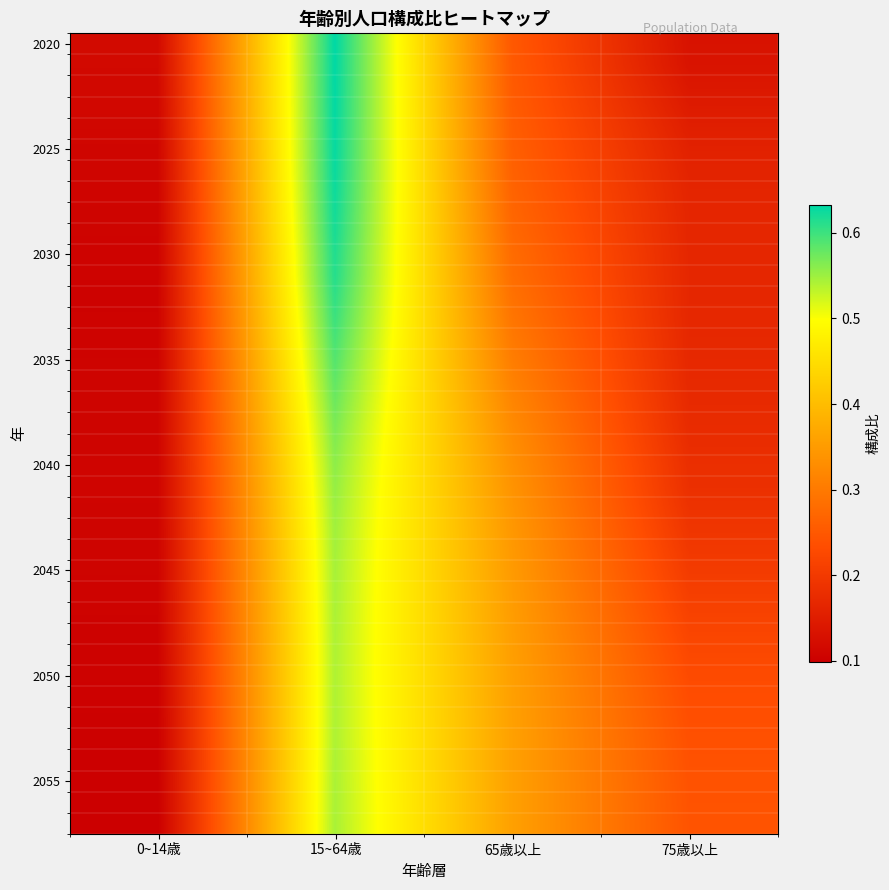

Between 15~64歳 and 0~14歳, which is larger?

15~64歳